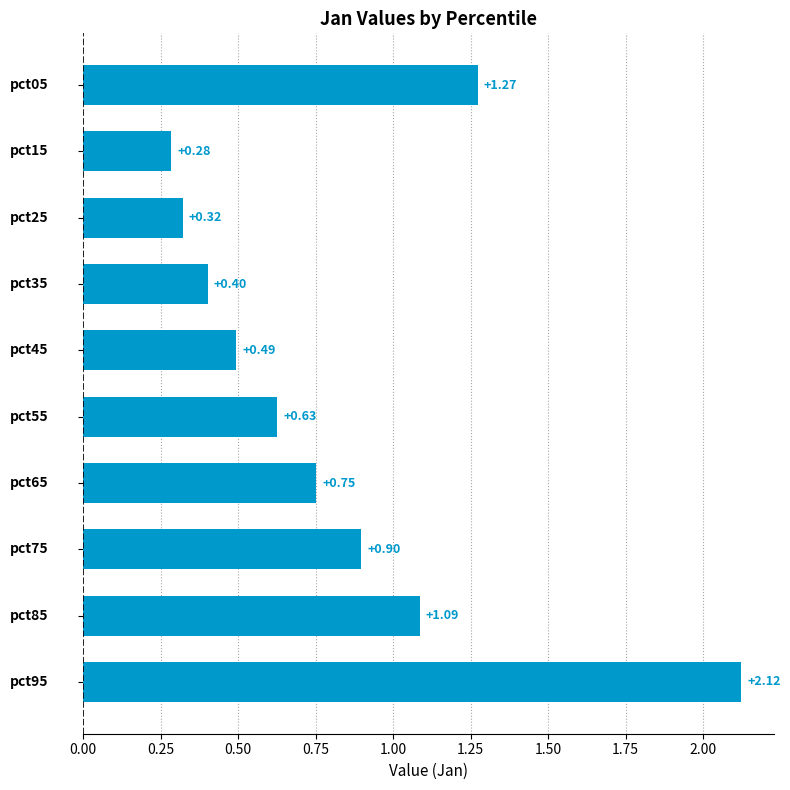

Does the chart contain any negative values?

No